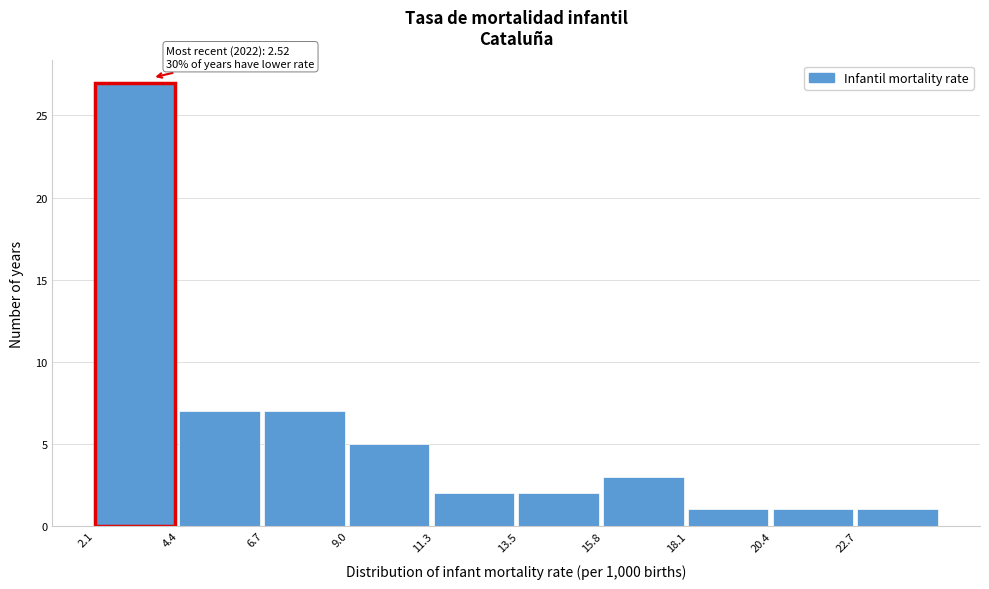

Which range on the x-axis has the tallest bar?

2.0 to 4.5